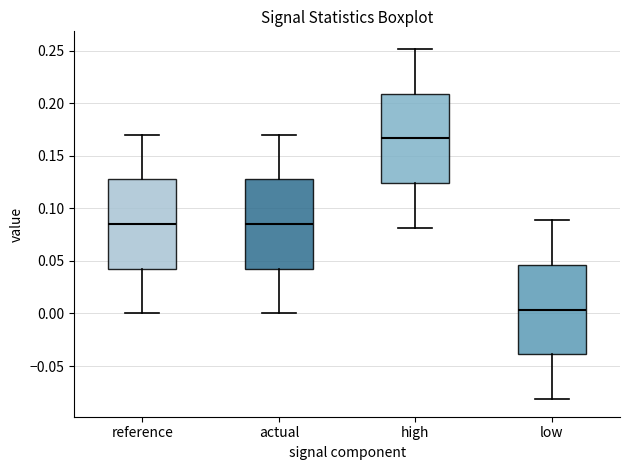

Where is the upper edge of the box for low on the y-axis? The values are not printed on the chart, so give them approximately, as read against the axis.

0.045